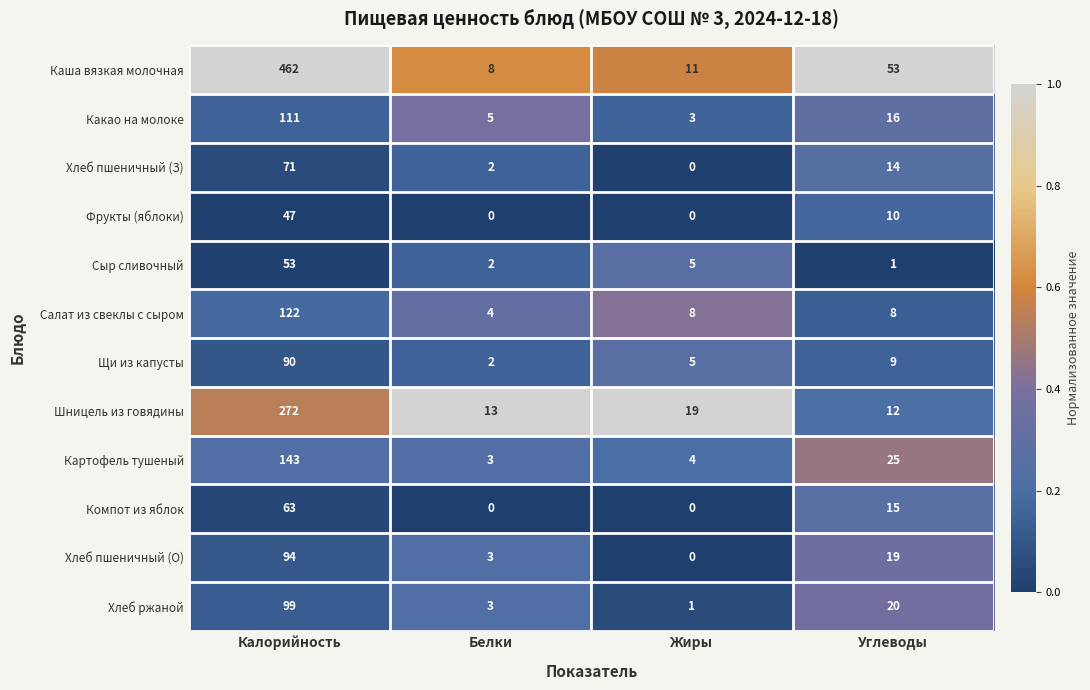

Which series has the largest total across all categories?

Каша вязкая молочная